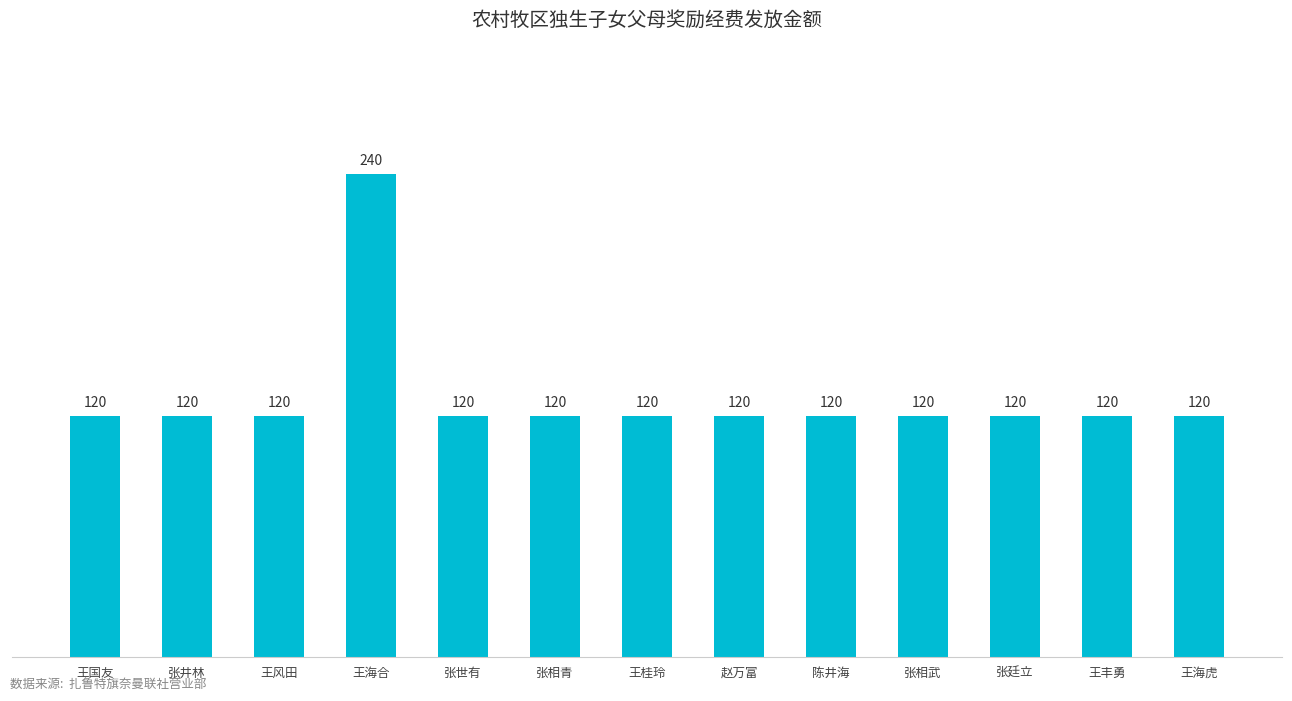

What is the change in value from 王国友 to 王海合?

+120